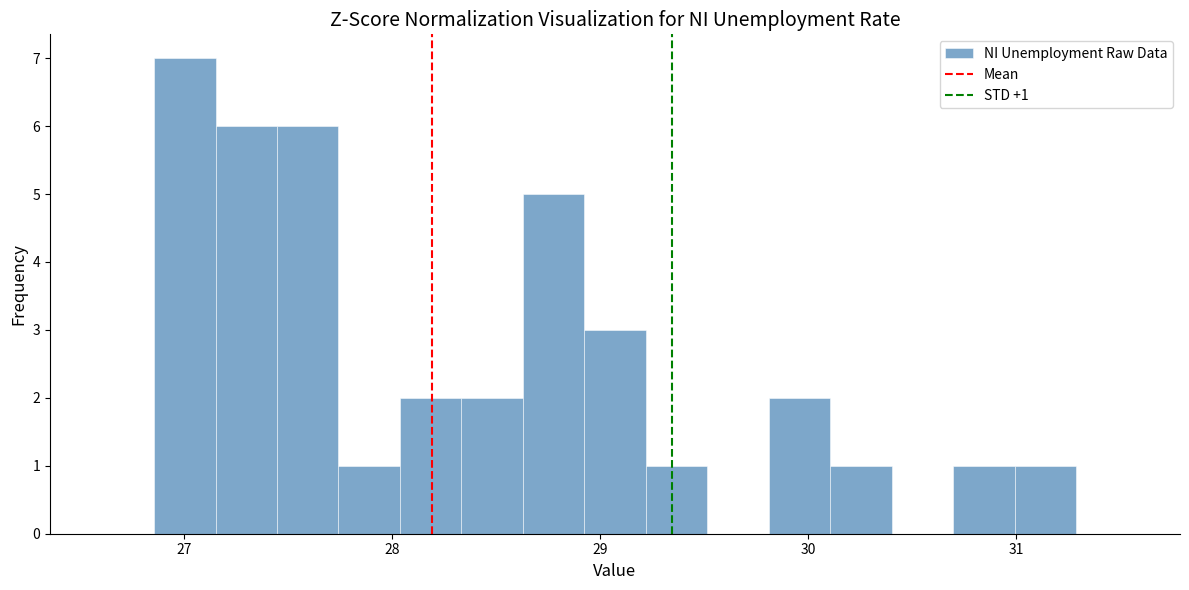

Around what value on the x-axis is the tallest bar? Give the approximate position of its centre, as read against the axis.

27.0